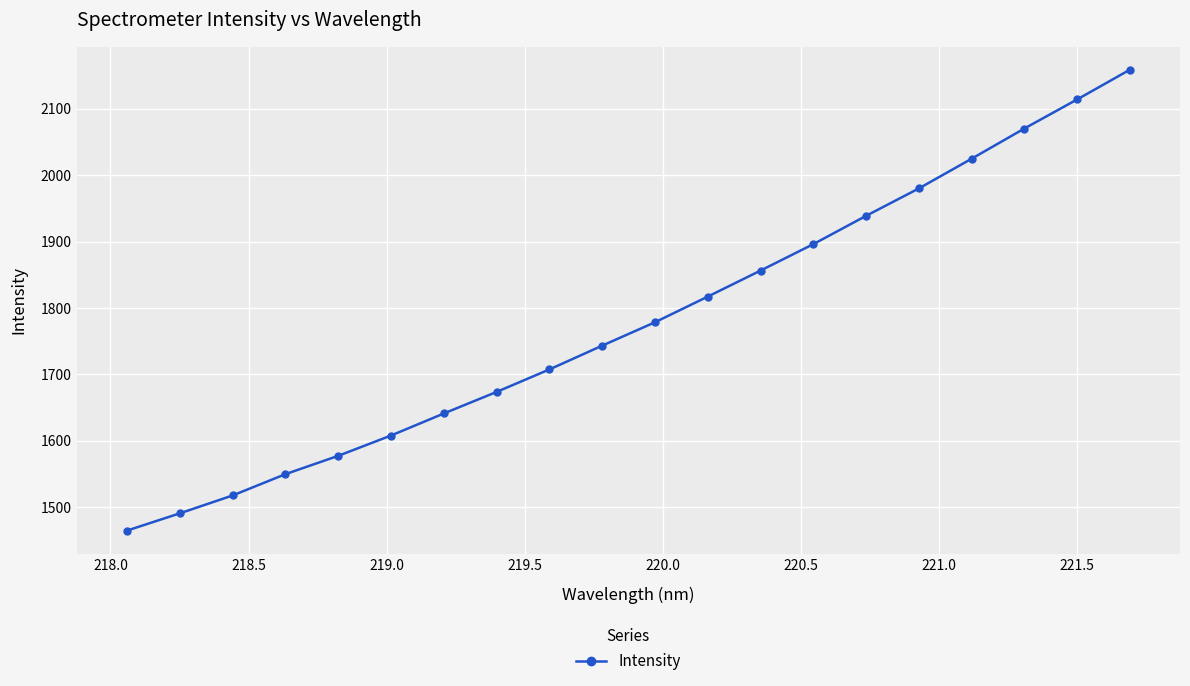

How many data points does each series have?

20